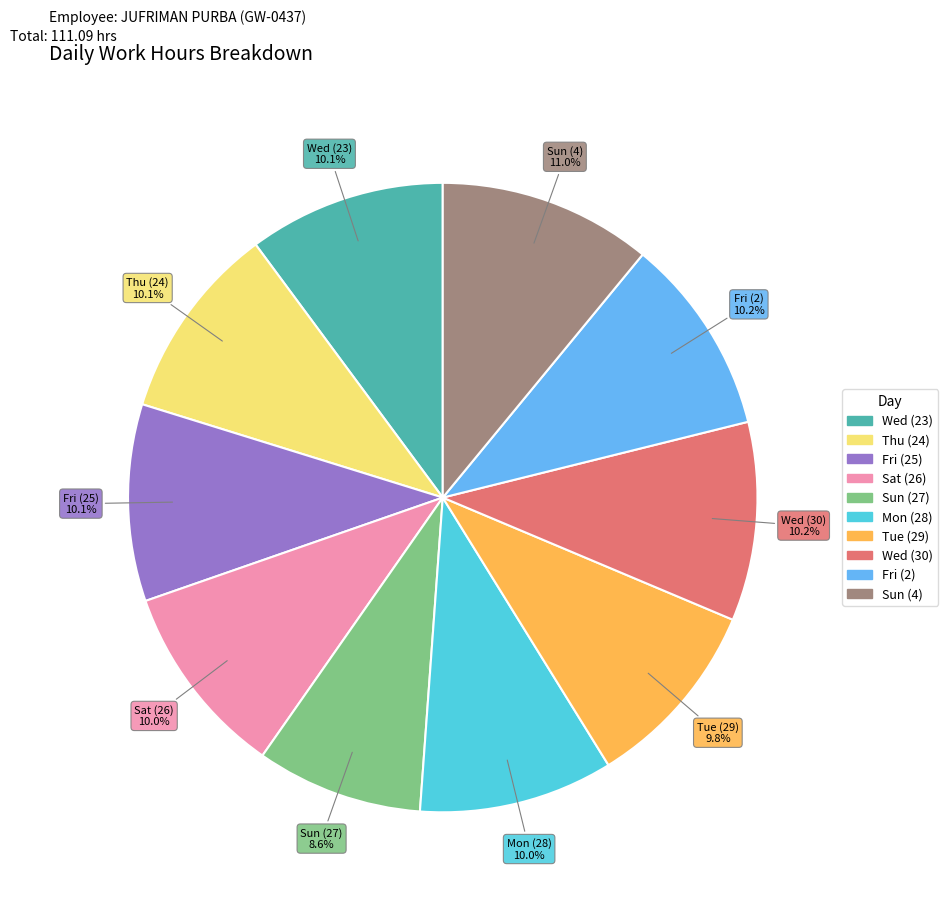

Does Mon (28) account for over 50% of the chart?

No